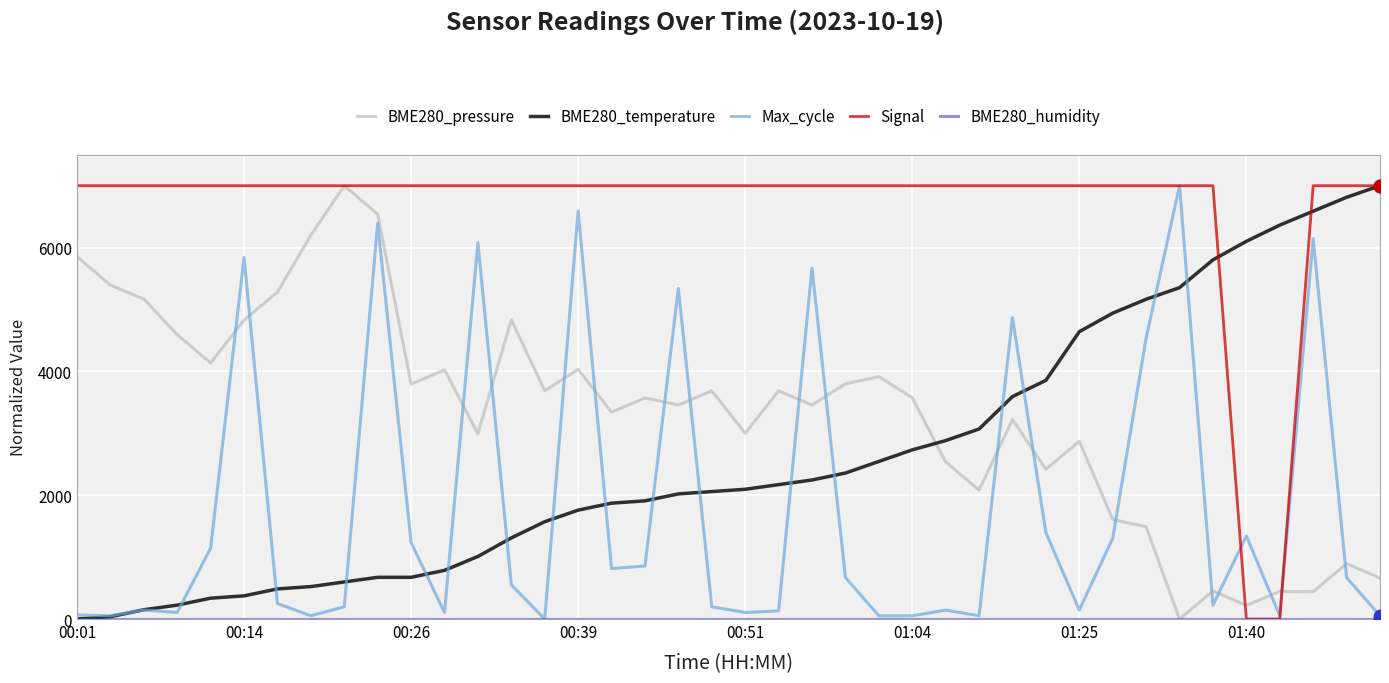

What is the maximum value for BME280_pressure?

7000.0